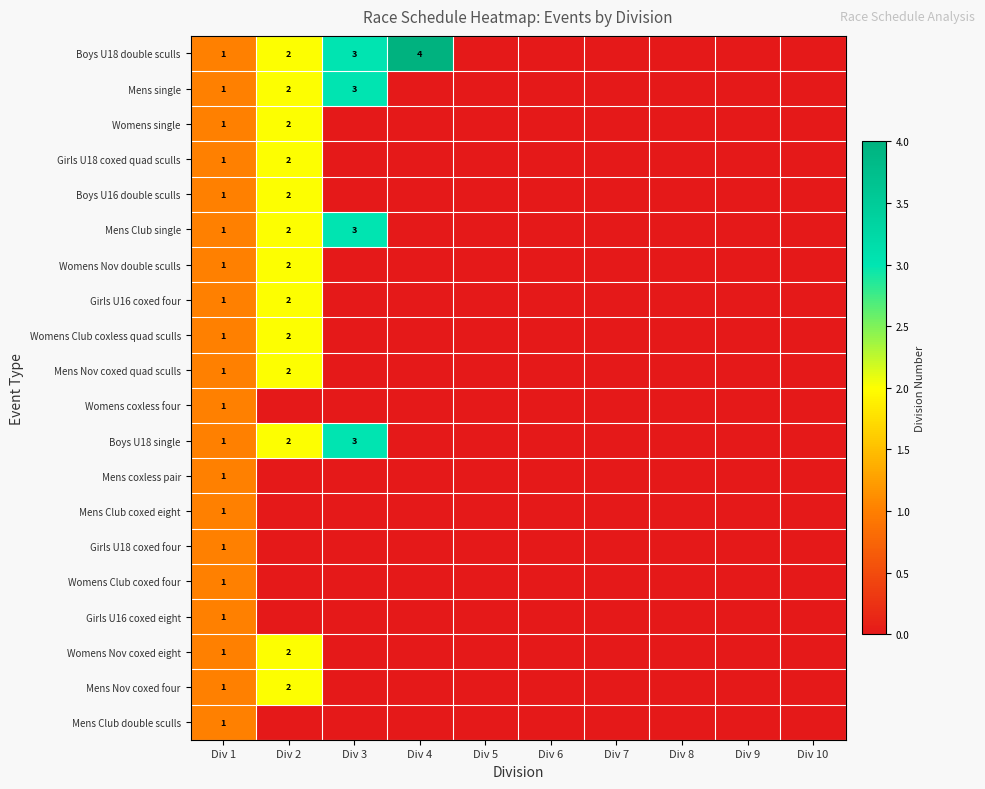

The Girls U16 coxed four series shows 1 at Div 8. True or false?

False